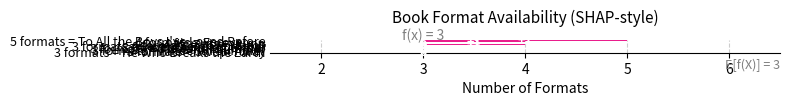

Reading left to right, list all the values displayed in this chart.

5	4	4	4	3	3	3	3	3	3